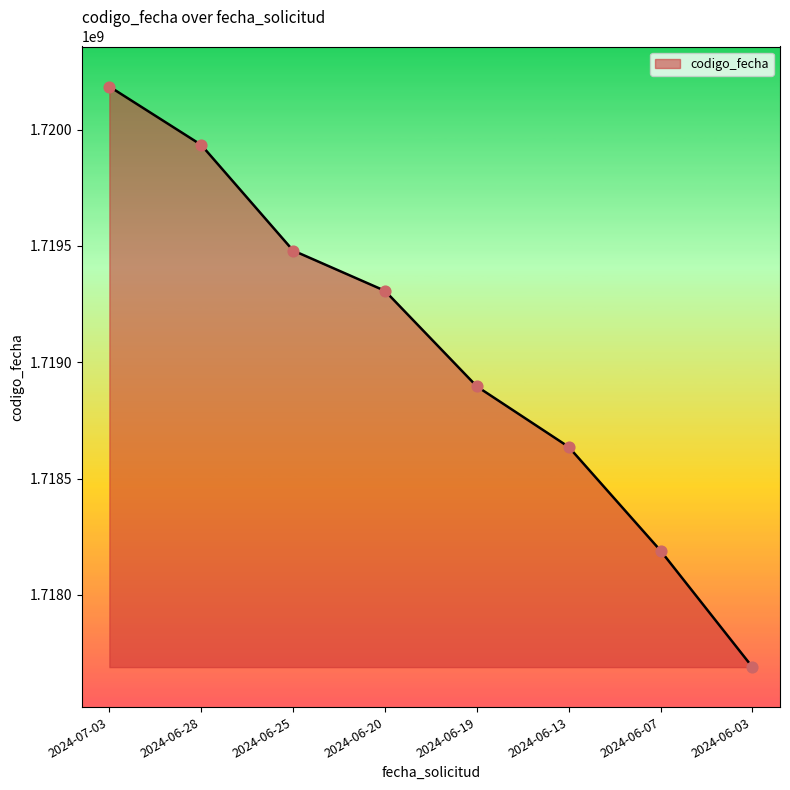

What is the change in value from 2024-07-03 to 2024-06-25?

-704837